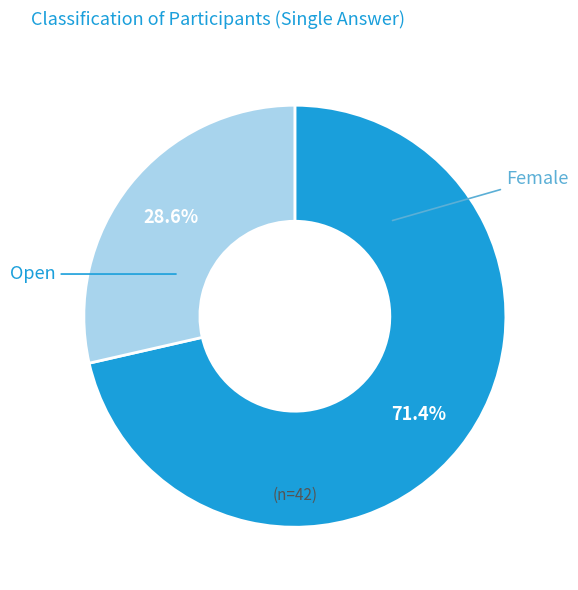

Does any single category account for the majority?

Yes